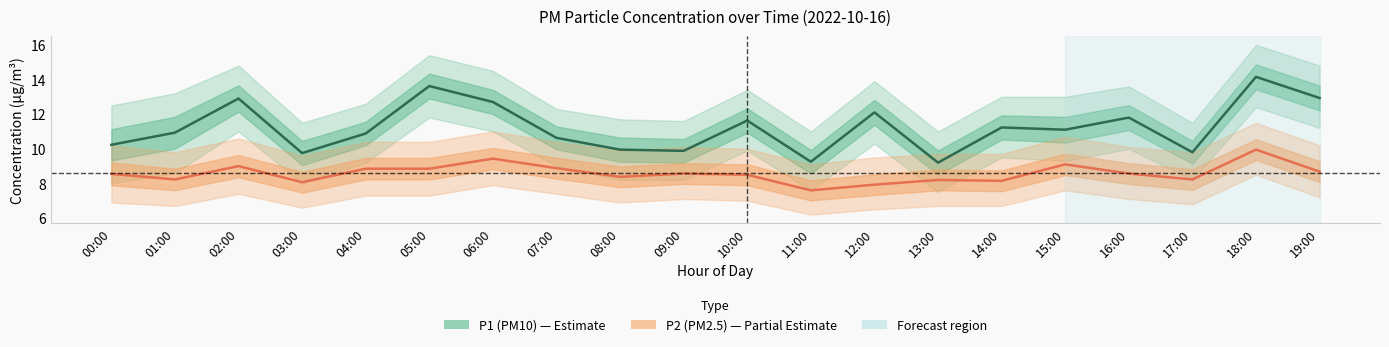

Reading left to right, extract all data points from this chart.

P1: 10.2	10.9	12.9	9.8	10.9	13.6	12.7	10.6	9.9	9.9	11.6	9.2	12.1	9.2	11.2	11.1	11.8	9.8	14.2	12.9
P2: 8.6	8.2	9.0	8.1	8.8	8.8	9.4	8.9	8.4	8.6	8.5	7.6	7.9	8.2	8.2	9.1	8.6	8.2	9.9	8.7